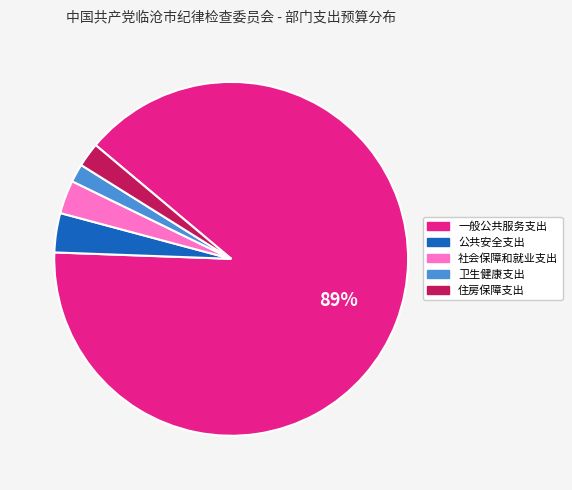

Count the number of slices in the pie.

5